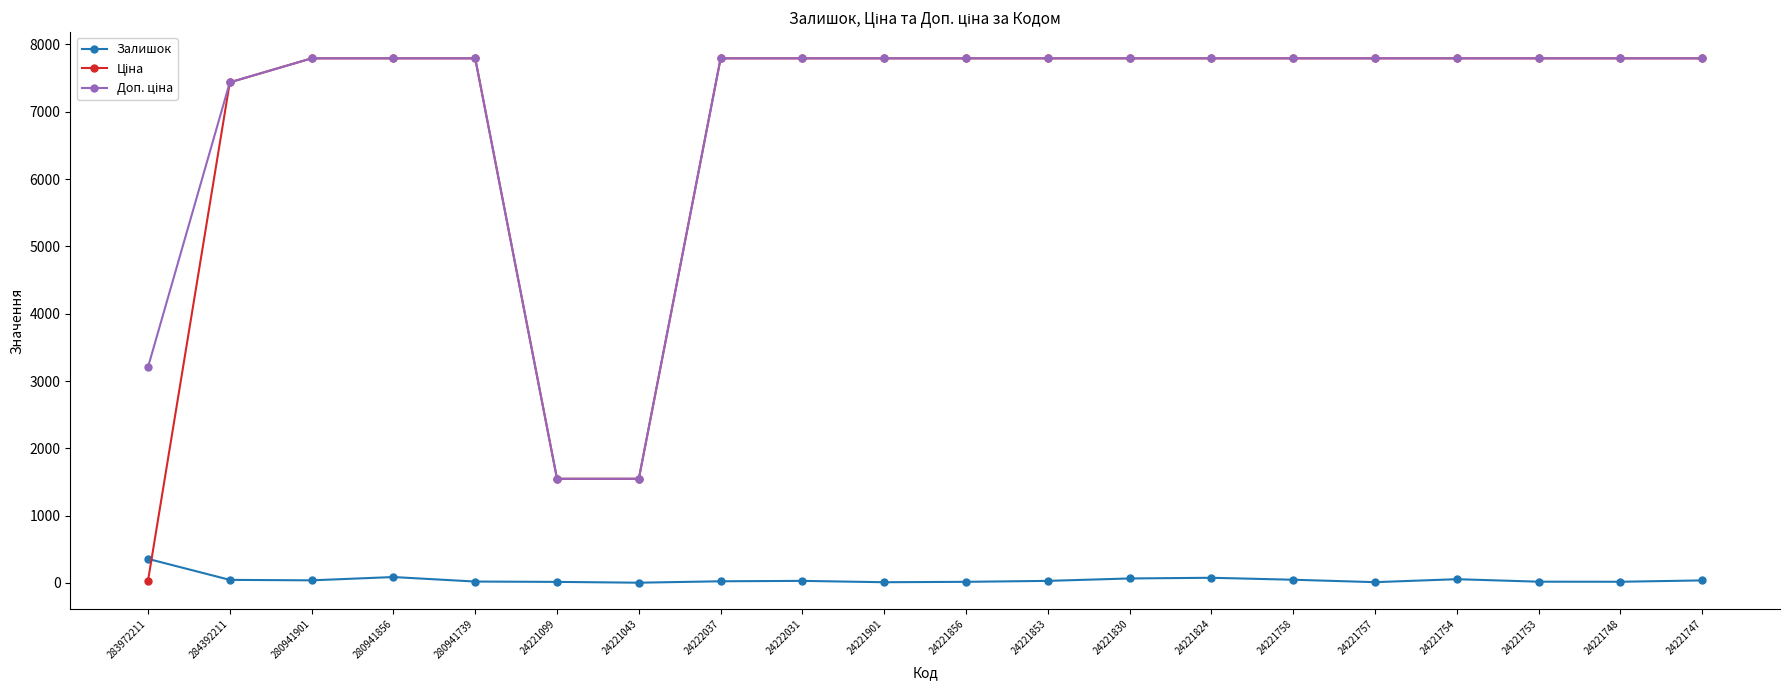

What is the label of the 11th point from the right?

24221901